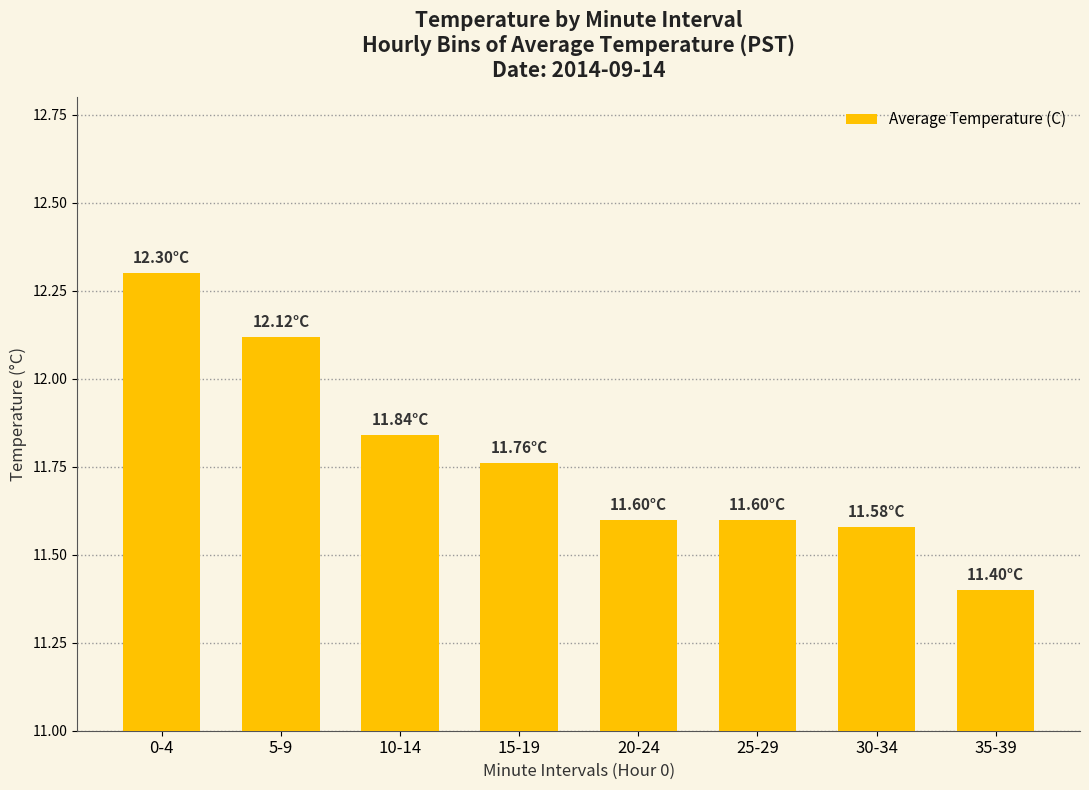

What is the sum of the values at 0-4 and 5-9?

24.4